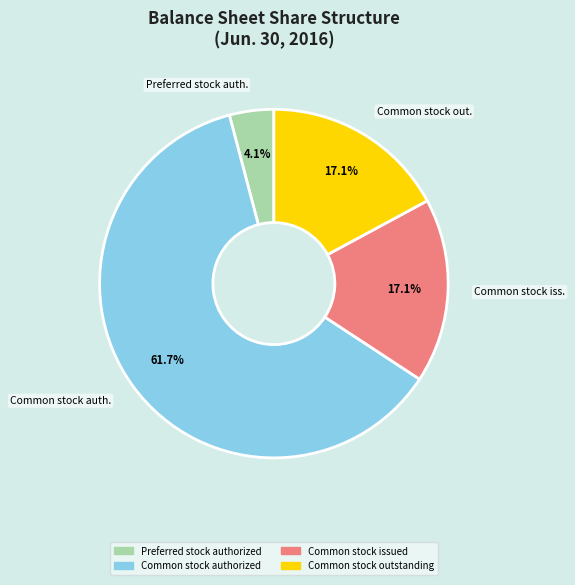

Is there any slice that represents more than half of the pie?

Yes